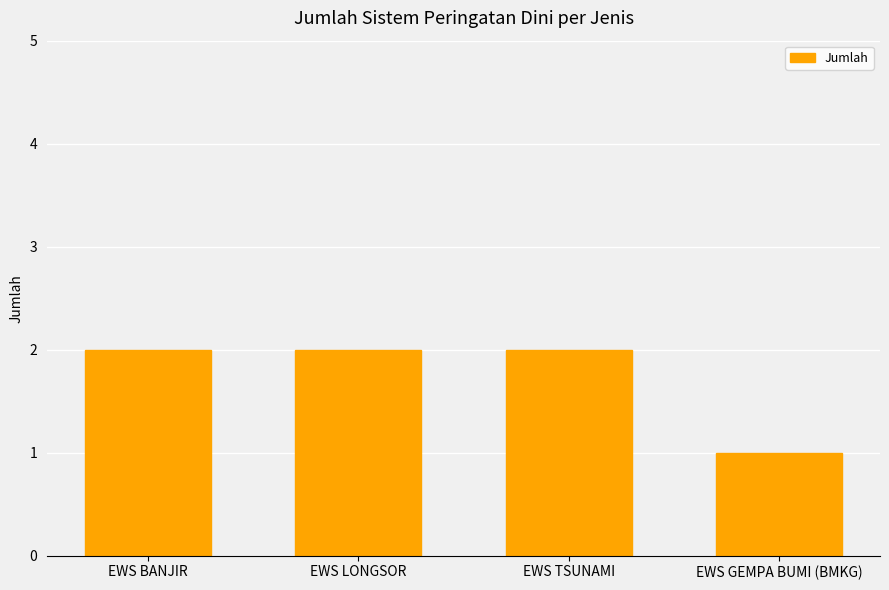

What is the sum of the values at EWS GEMPA BUMI (BMKG) and EWS BANJIR?

3